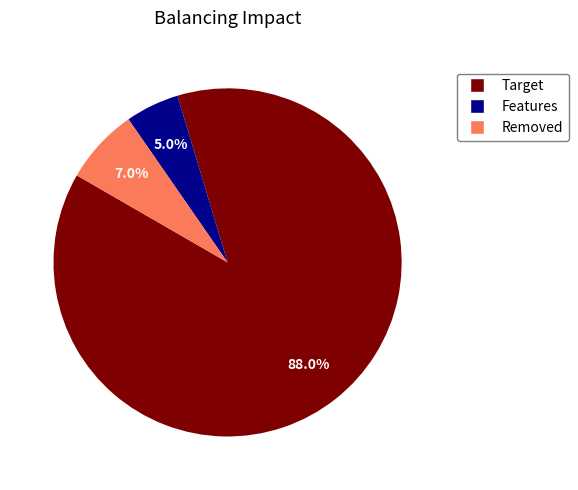

Is there any slice that represents more than half of the pie?

Yes